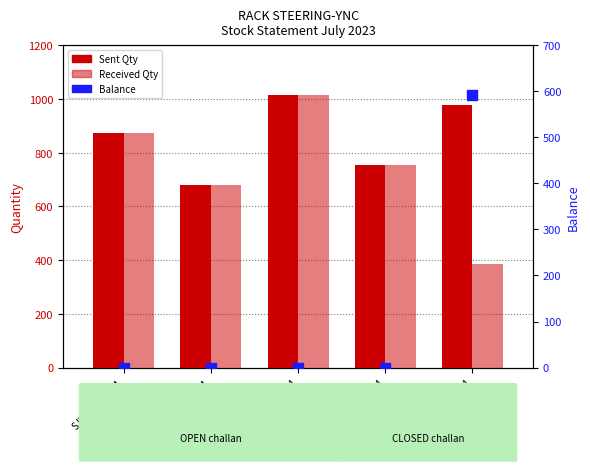

Is the value of Received Qty at SJW/209/2324 greater than the value of Balance at SJW/204/2324?

Yes